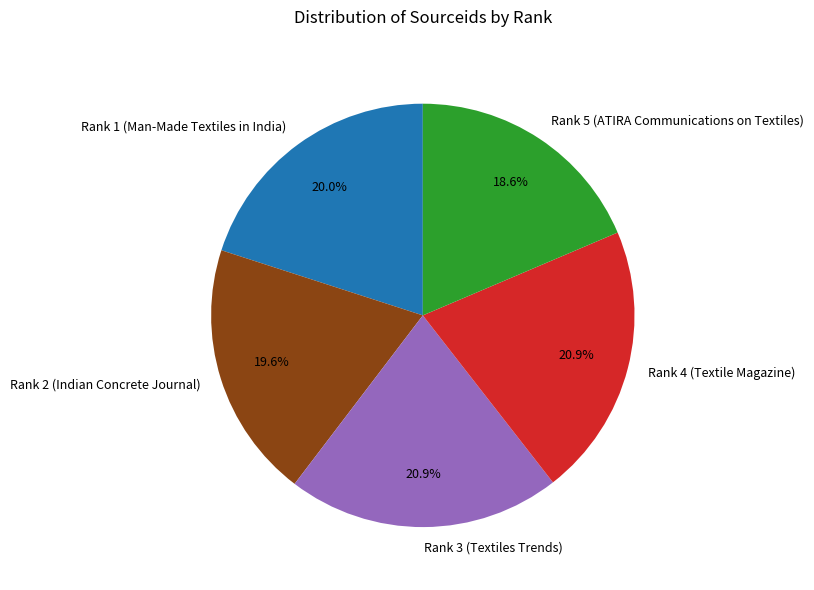

What is the ratio of the value at Rank 5 (ATIRA Communications on Textiles) to the value at Rank 4 (Textile Magazine)?

0.9